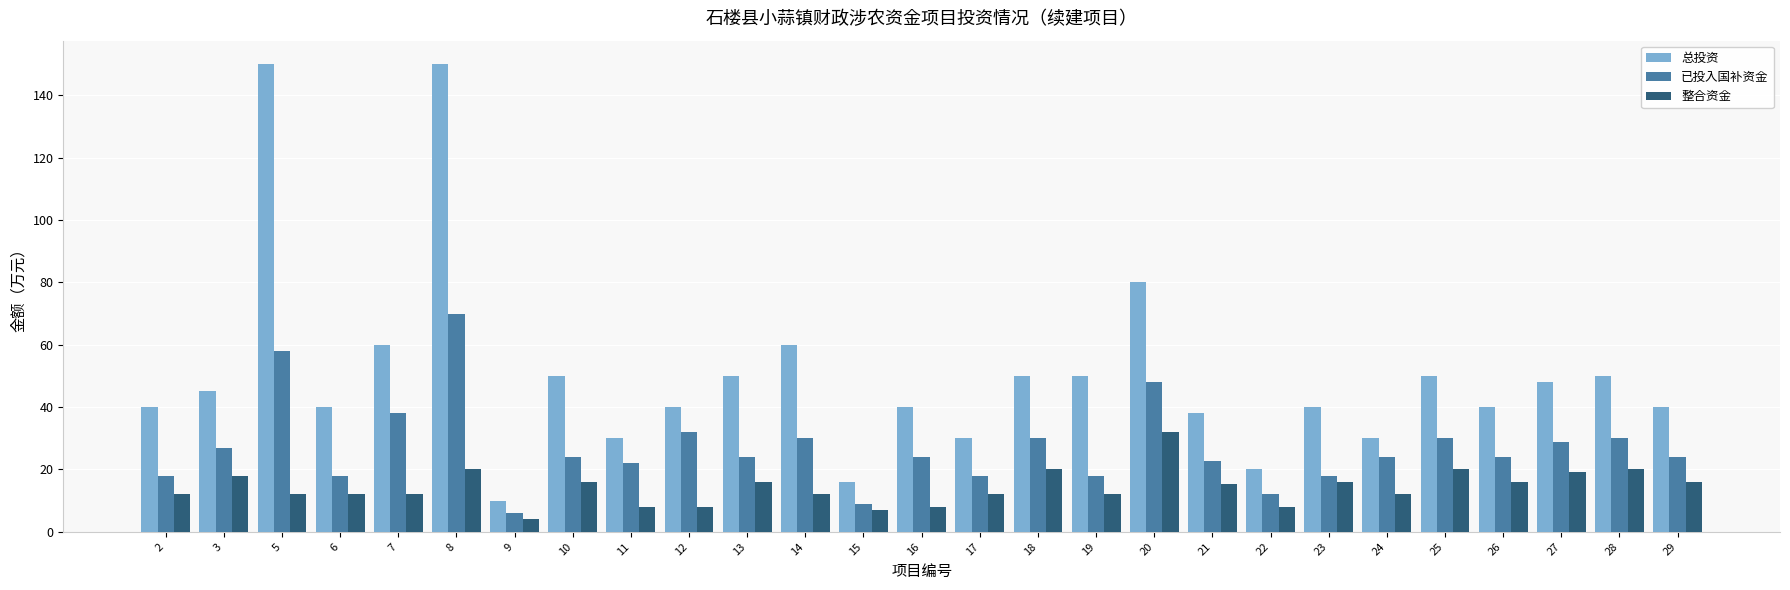

Rank the series by their maximum value, from lowest to highest.

整合资金, 已投入国补资金, 总投资